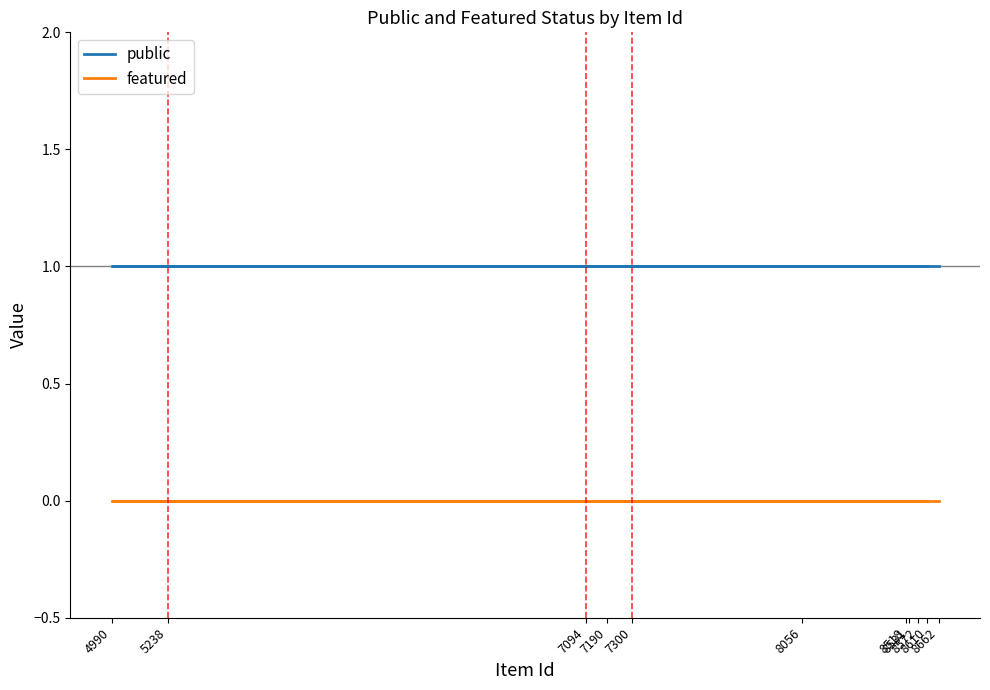

True or false: featured and public cross at least once.

False